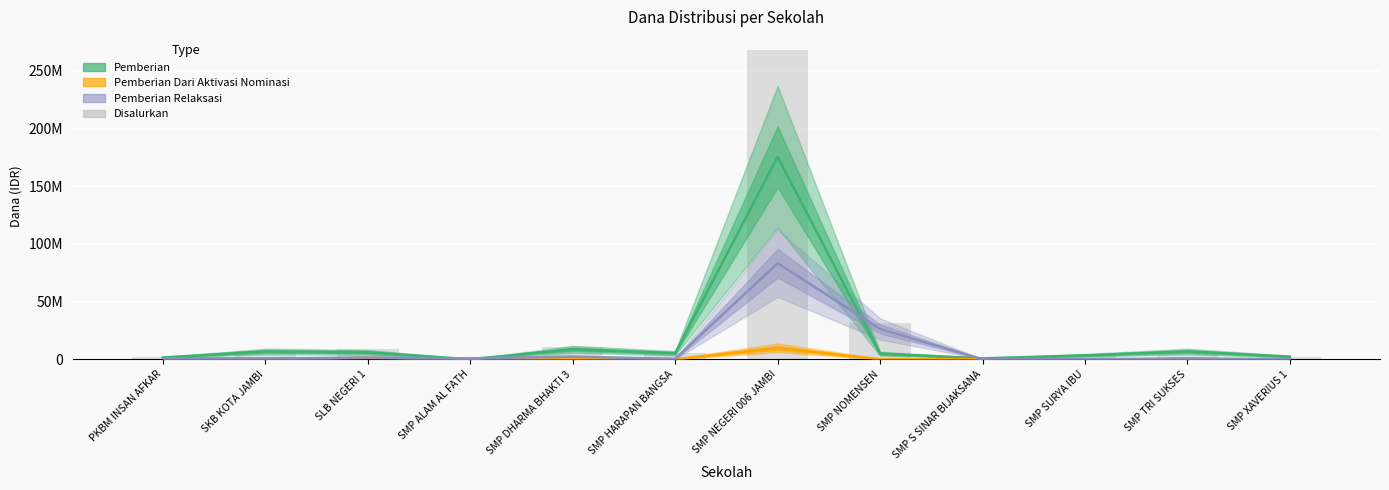

What is the approximate value at SMP SURYA IBU?

3375000